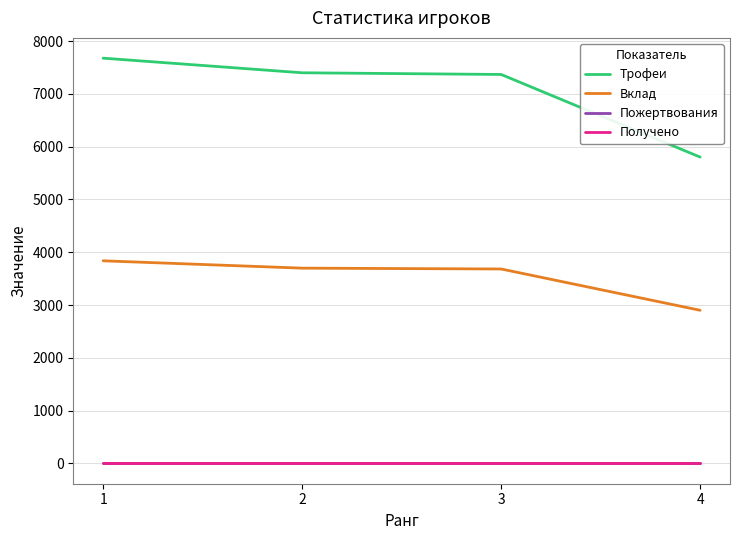

Which series has the largest total across all categories?

Трофеи